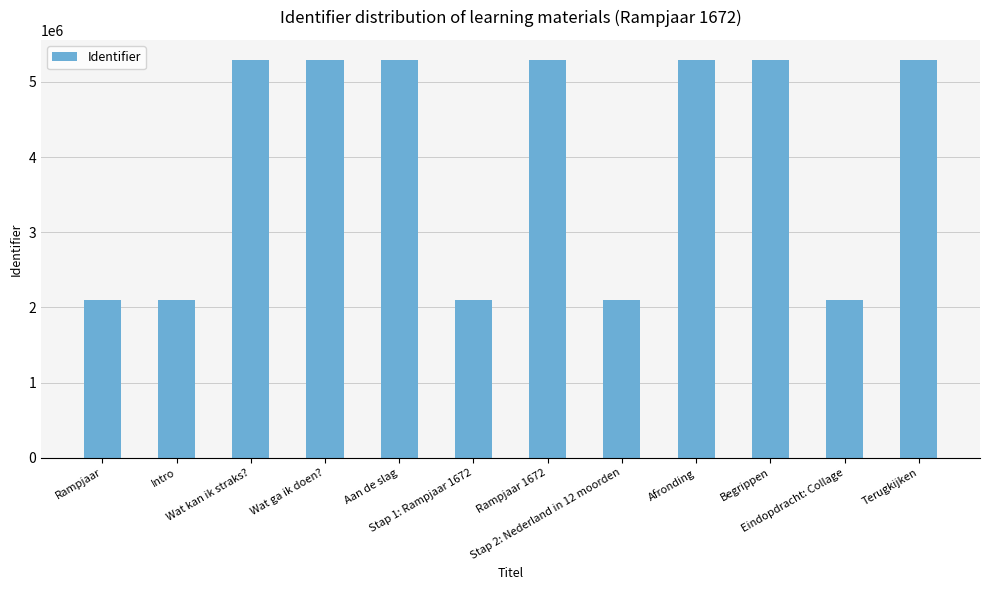

What is the value of the 10th bar from the left?

5295116